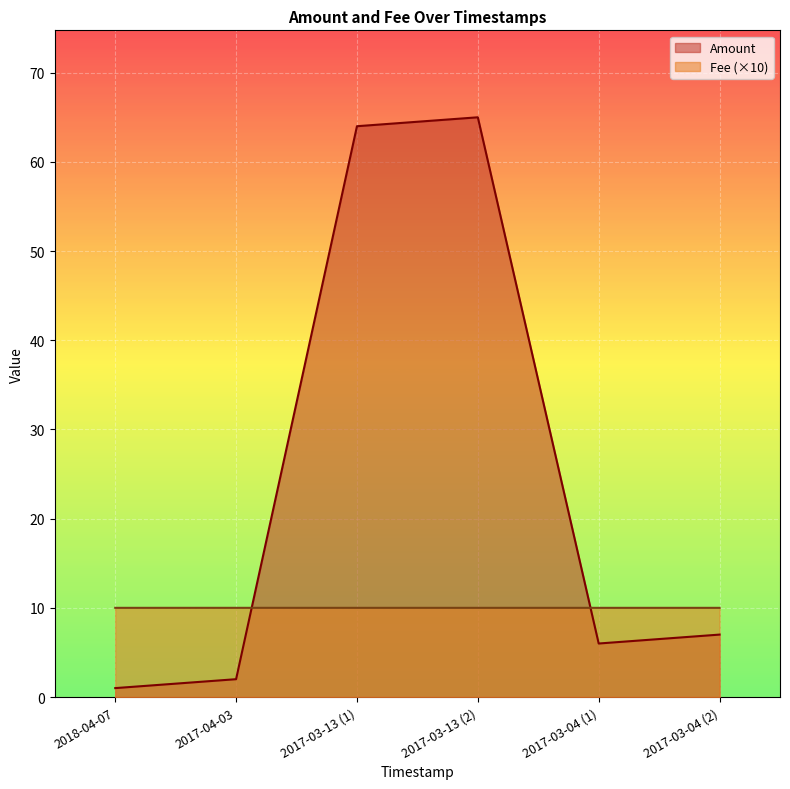

What is the label of the 4th point from the left?

2017-03-13 (2)